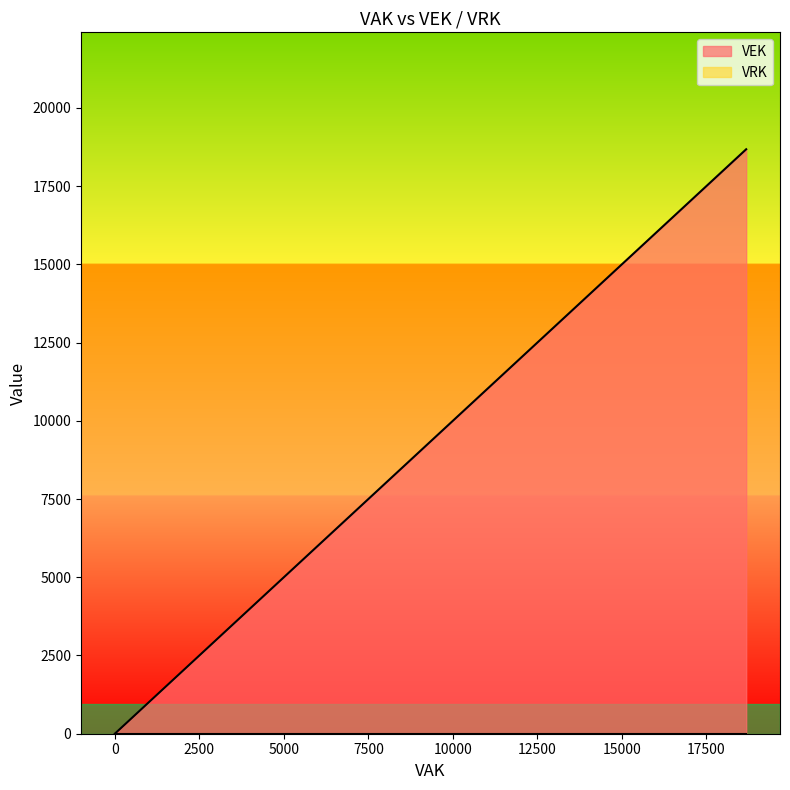

What is the difference between the second highest and minimum values?

18676